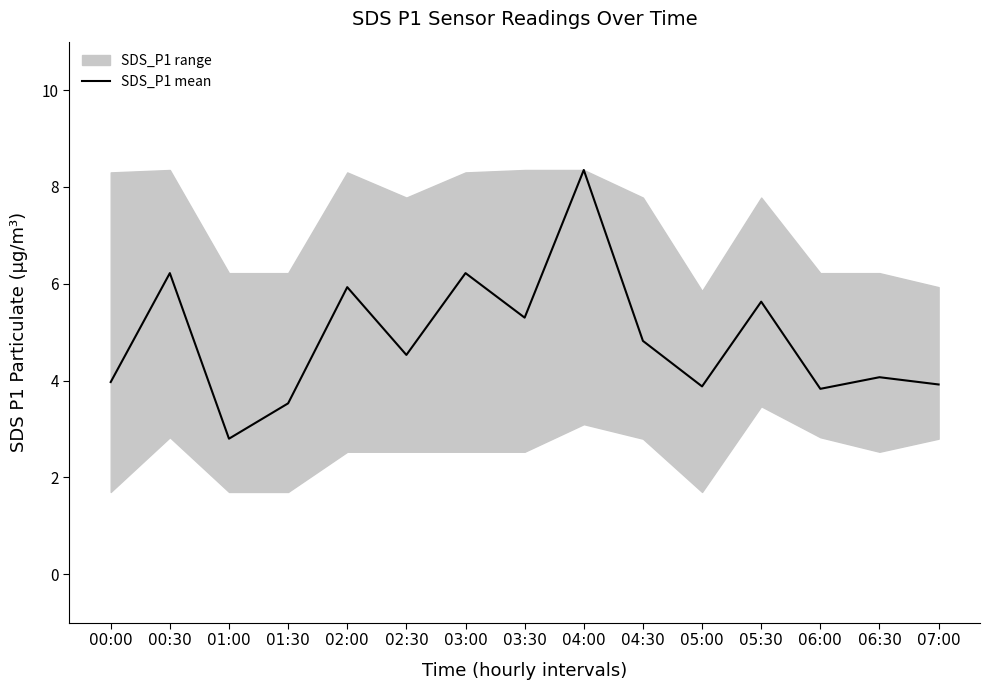

What value does the data have at 07:00?

3.9